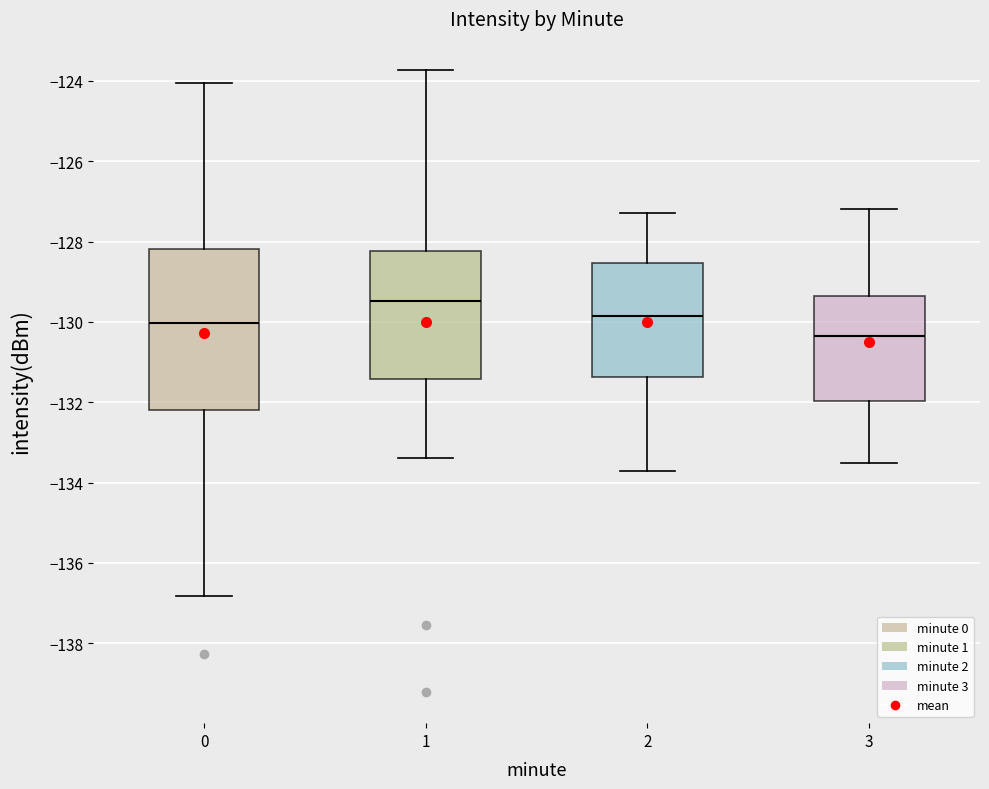

Where is the lower edge of the box at x = 1 on the y-axis? The values are not printed on the chart, so give them approximately, as read against the axis.

-131.4